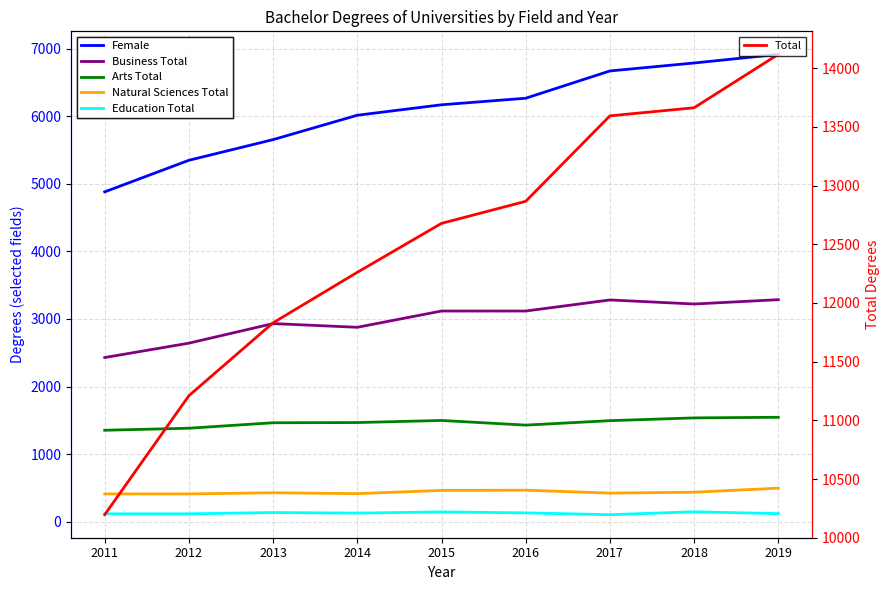

At which category is the sum across all series the highest?

2019